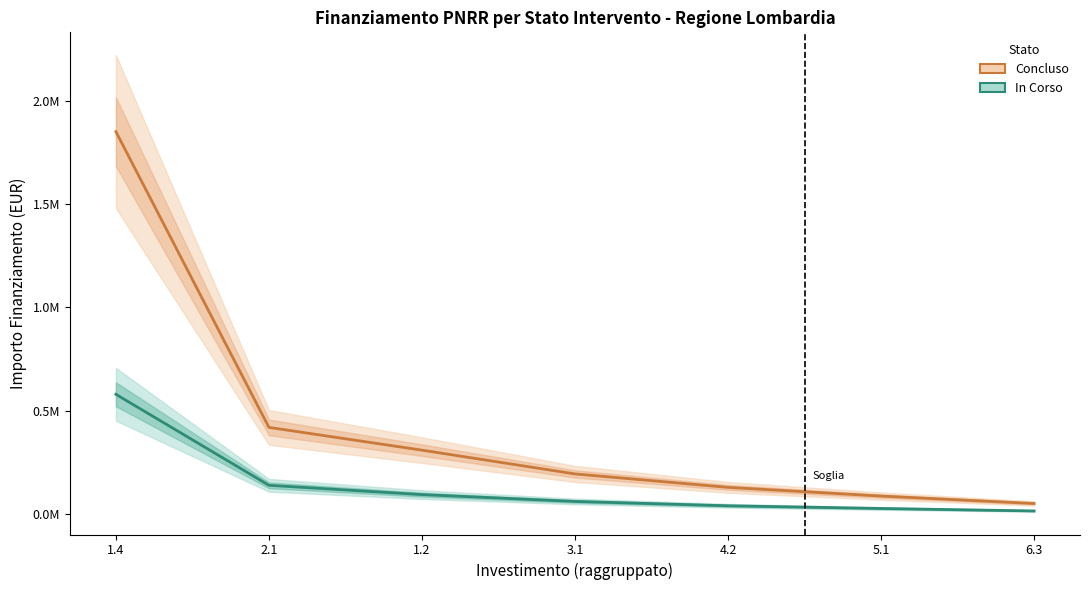

How many values in the Concluso series are below 195000?

3